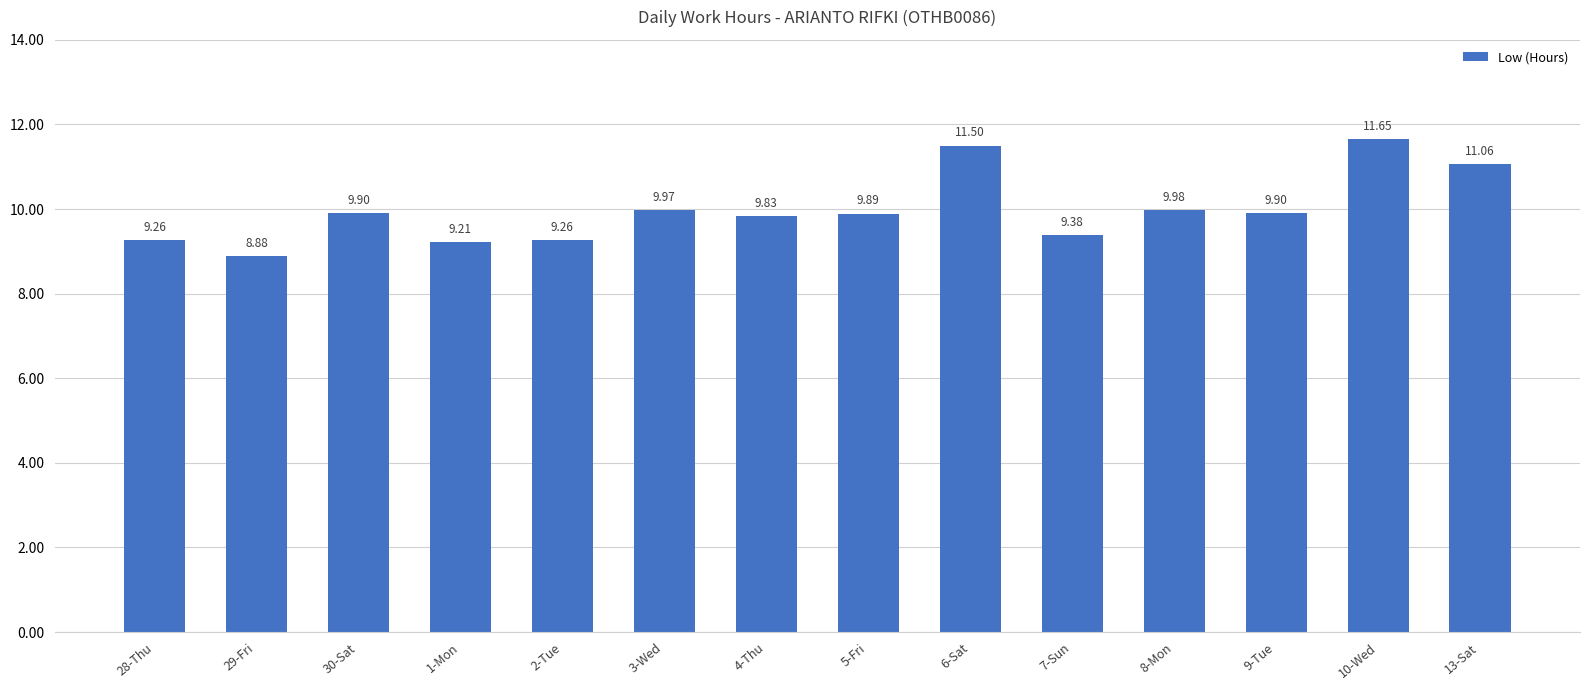

What is the ratio of the value at 1-Mon to the value at 30-Sat?

0.9